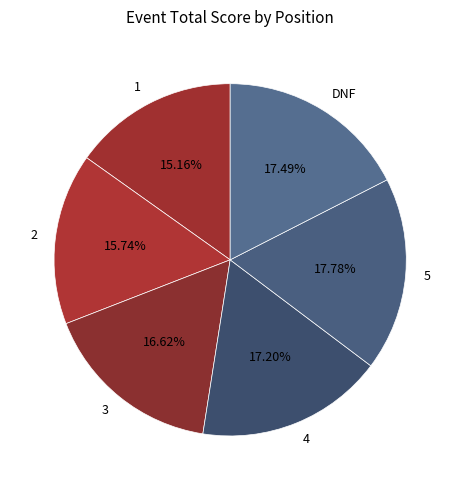

To the nearest percent, what is the difference between the largest and smallest slice percentages?

3%